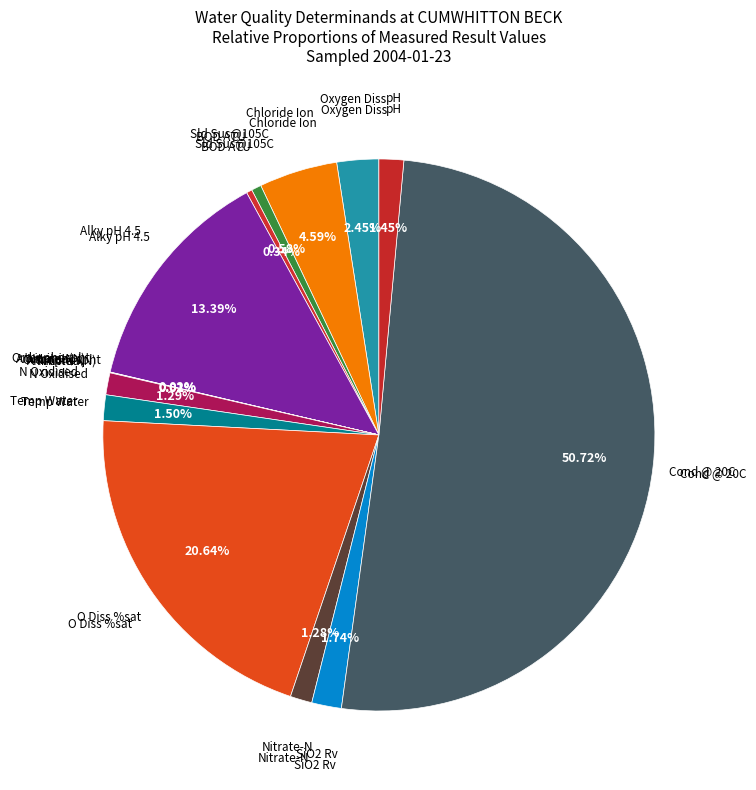

Rank the categories by value from lowest to highest.

Nitrite-N, Ammonia(N), Orthophospht, BOD ATU, Sld Sus@105C, Nitrate-N, N Oxidised, pH, Temp Water, SiO2 Rv, Oxygen Diss, Chloride Ion, Alky pH 4.5, O Diss %sat, Cond @ 20C